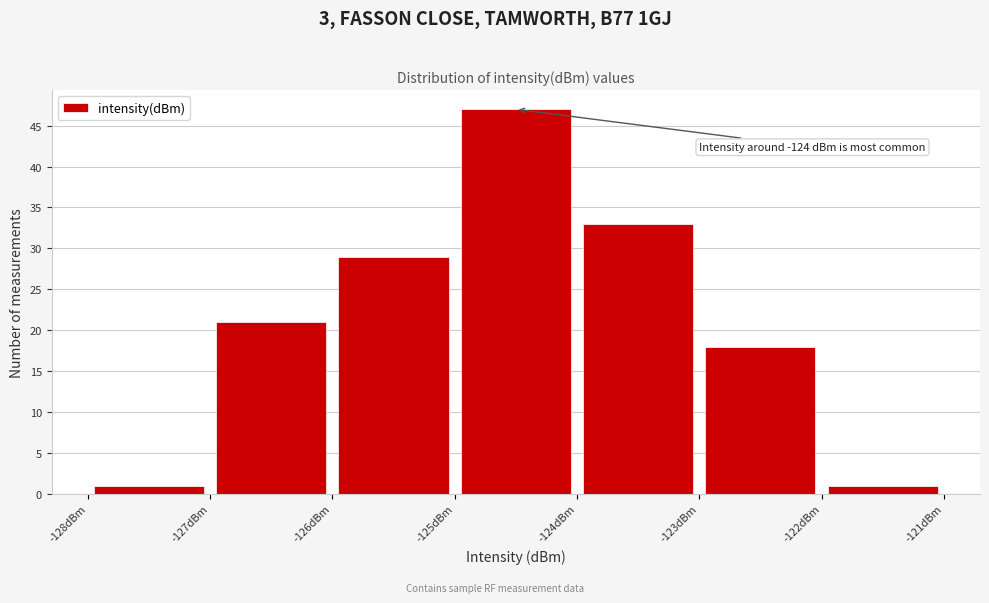

Which range on the x-axis has the tallest bar?

-125 to -124